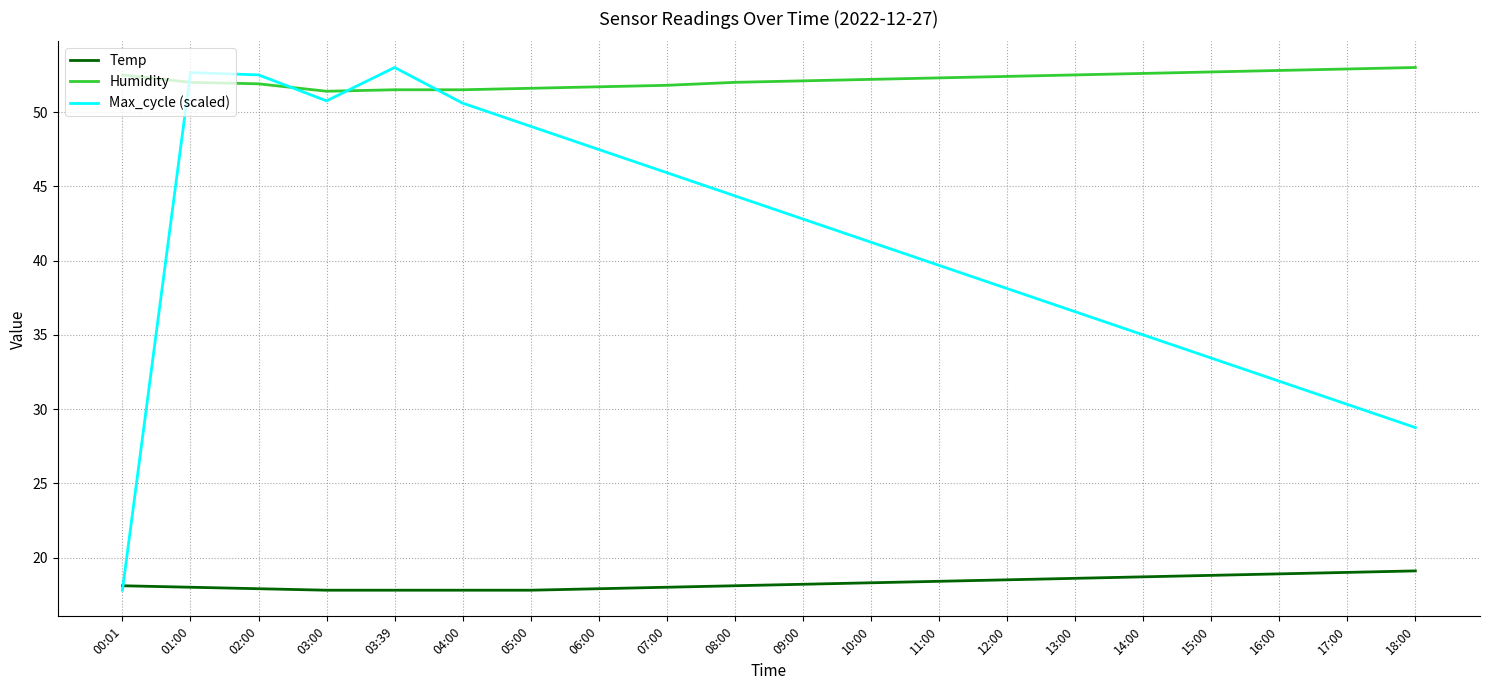

Which series has the widest spread of values?

Max_cycle (scaled)